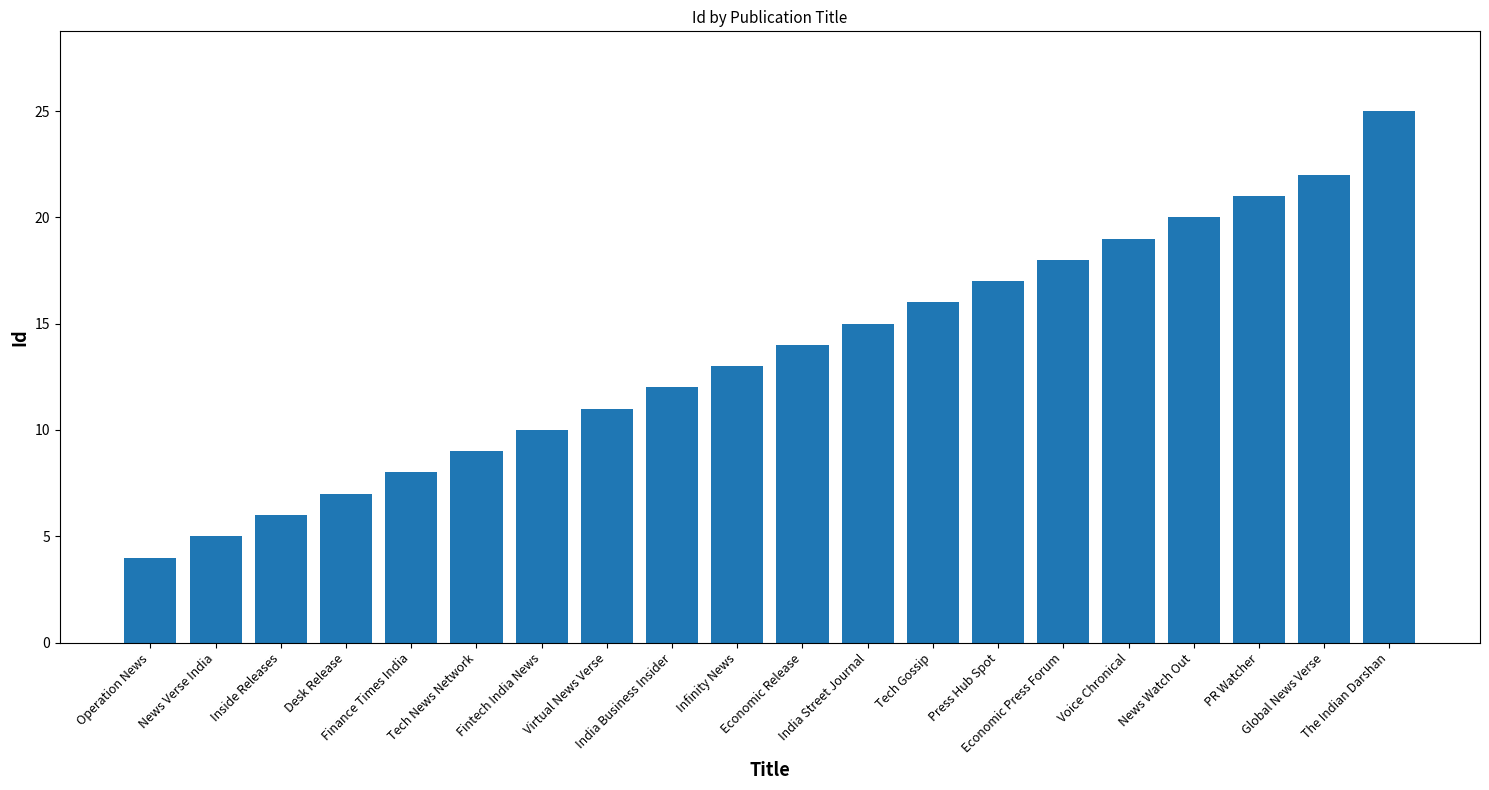

What is the label of the 6th bar from the right?

Economic Press Forum